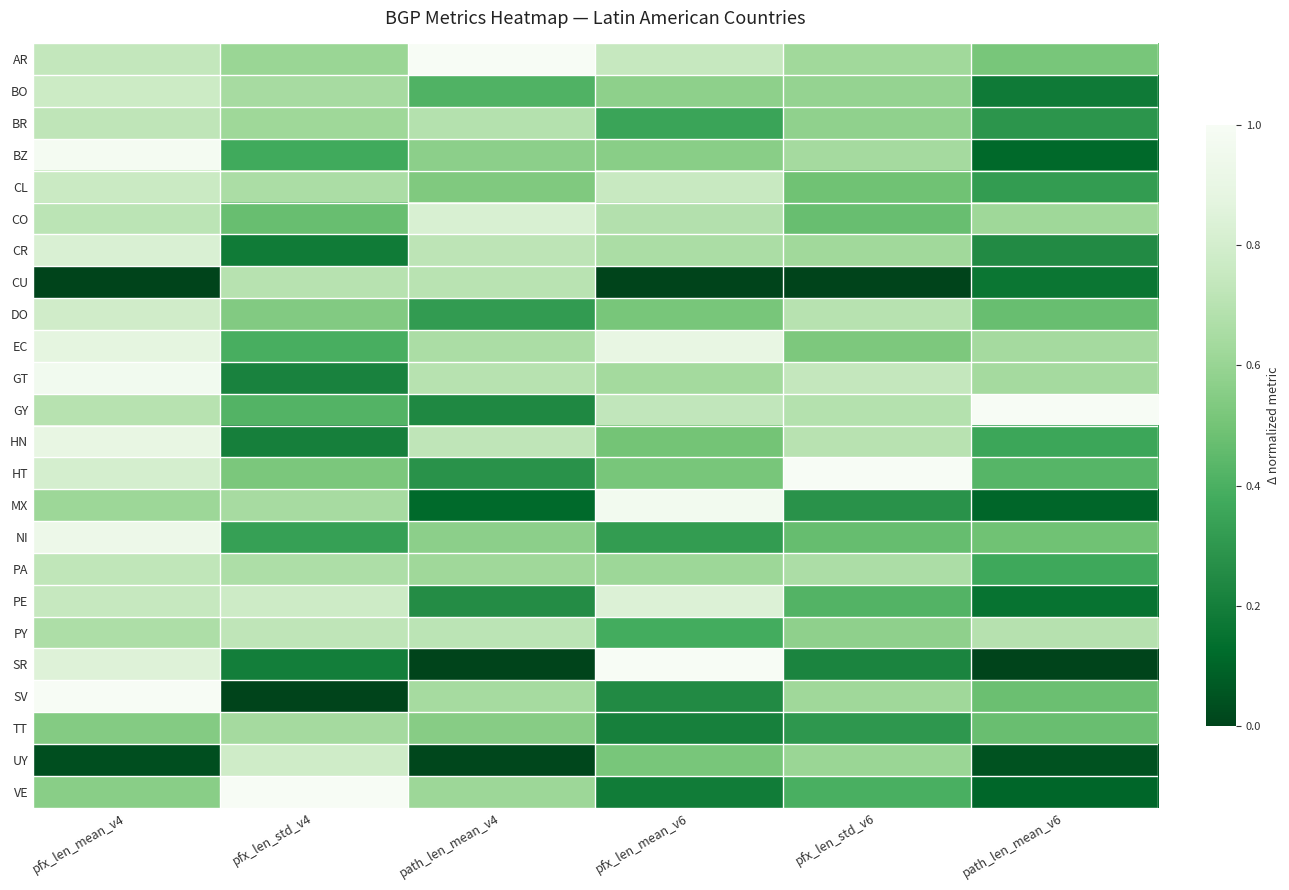

Count the number of categories in the chart.

6